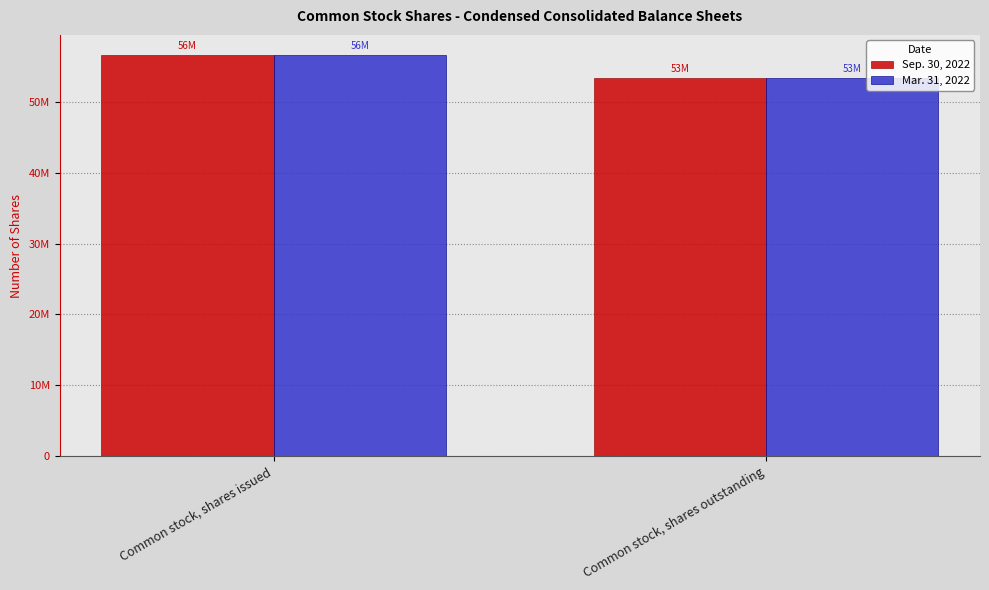

Which label corresponds to the largest value in the chart?

Common stock, shares issued